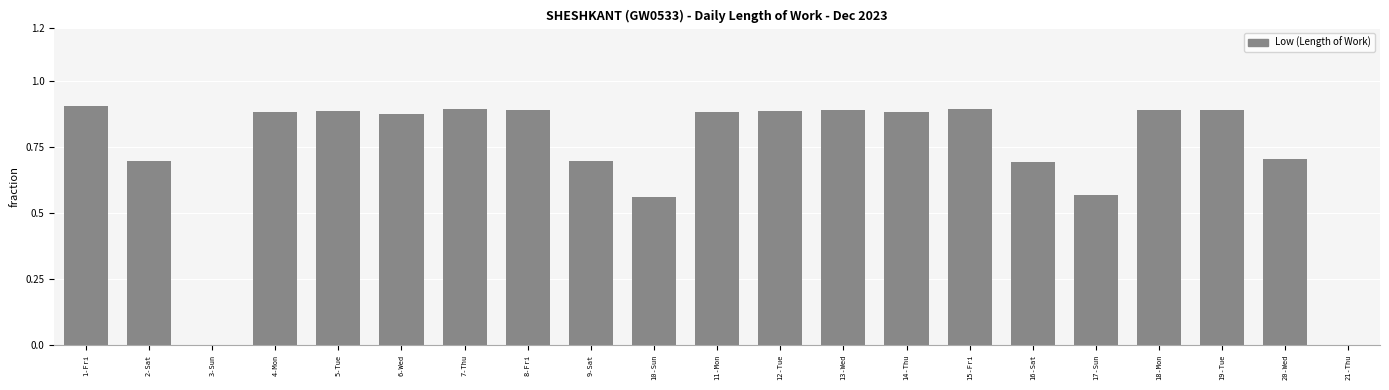

The chart shows a value of 1.5 at 11-Mon. True or false?

False